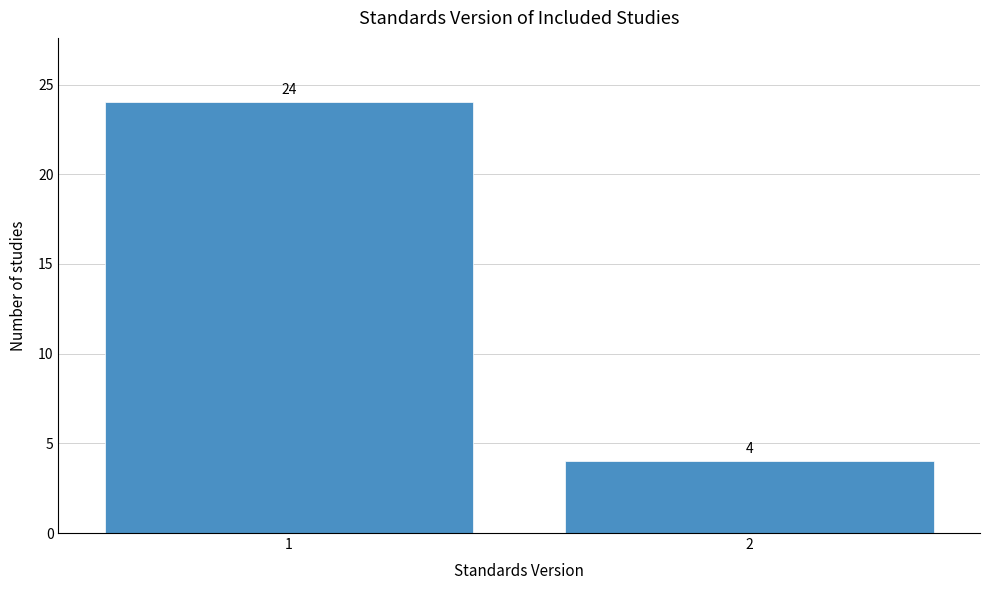

Reading left to right, what are all the values shown in this chart?

1=24	2=4